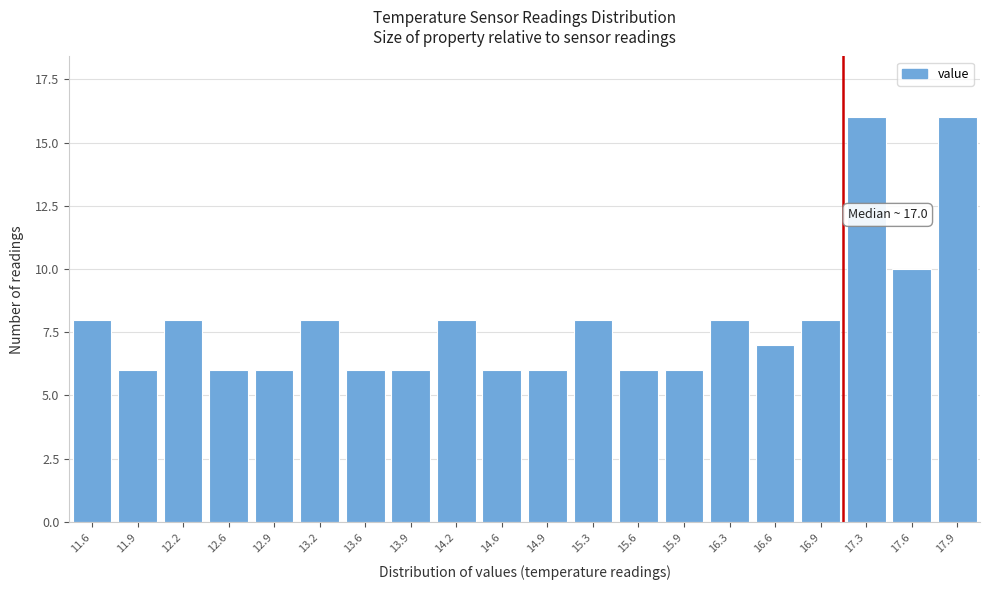

Reading left to right, what are all the values shown in this chart?

8	6	8	6	6	8	6	6	8	6	6	8	6	6	8	7	8	16	10	16